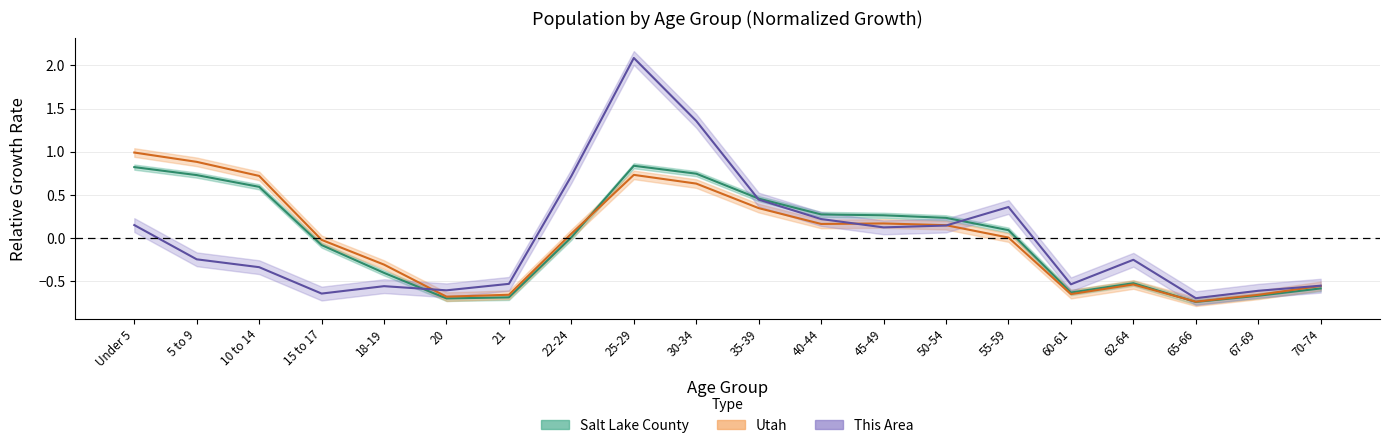

What is the label of the 7th point from the left?

21